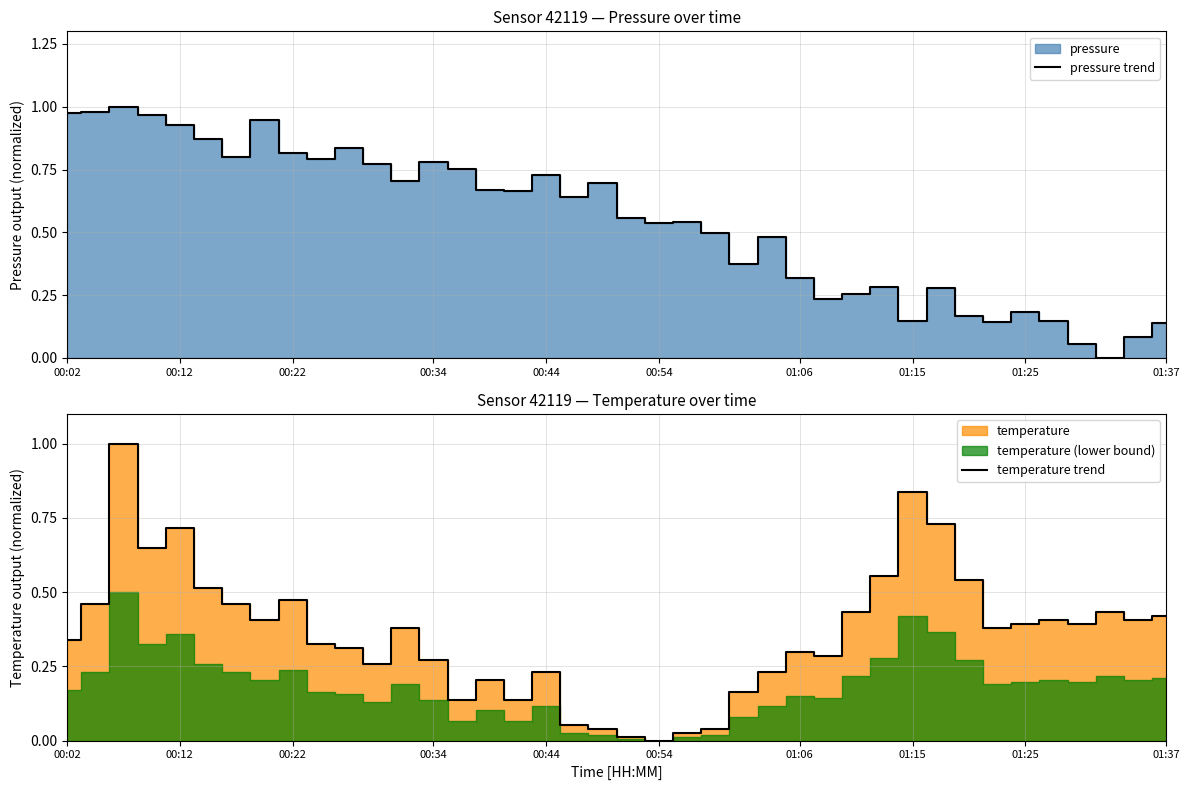

Which category has the lowest value across all series?

37